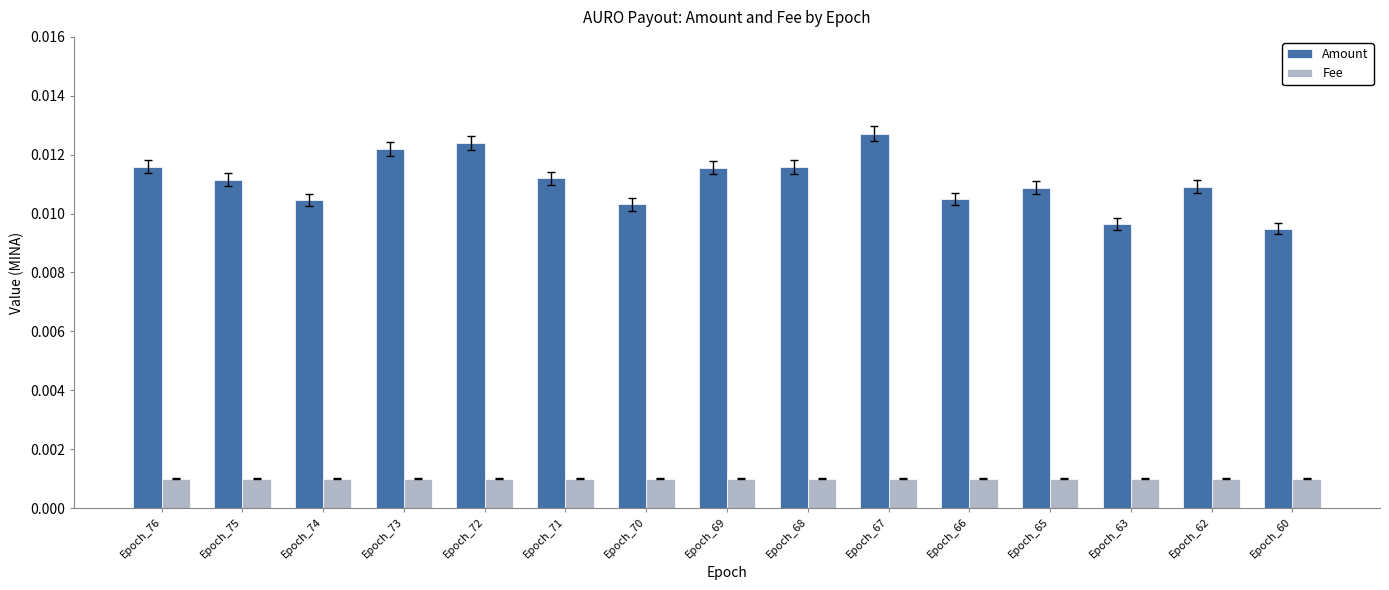

Between Epoch_75 and Epoch_69, which series saw the biggest shift?

Amount